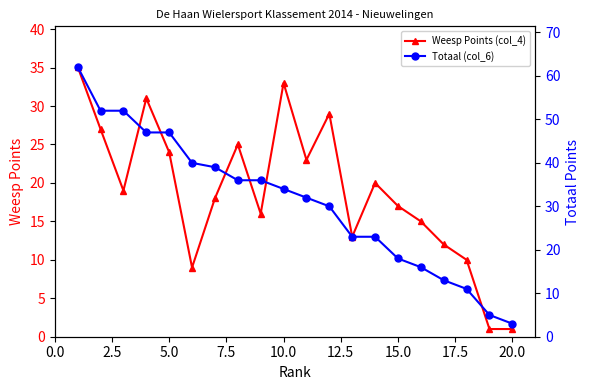

What are all the series names shown in the legend?

Weesp Points (col_4), Totaal (col_6)